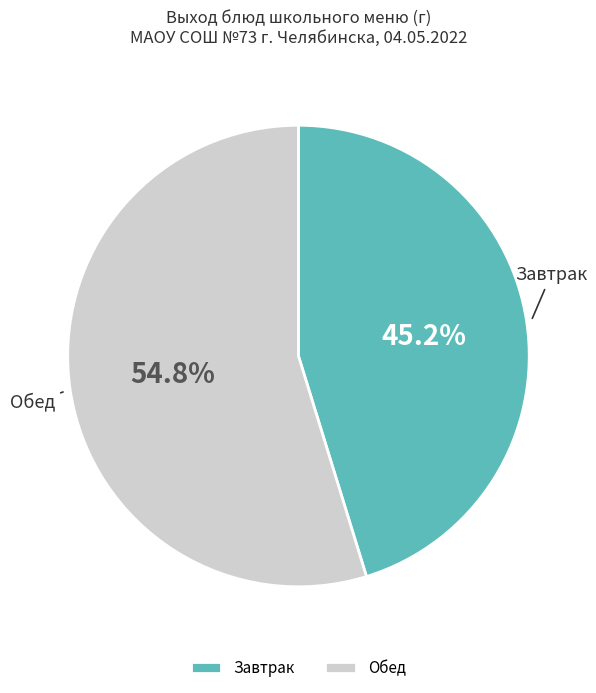

Does Завтрак account for over 50% of the chart?

No